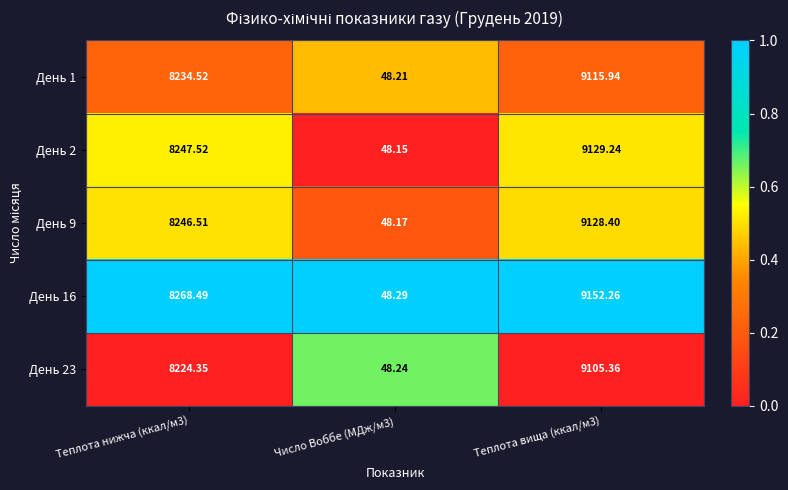

Rank the series at Теплота вища (ккал/м3) from lowest to highest value.

День 23, День 1, День 9, День 2, День 16